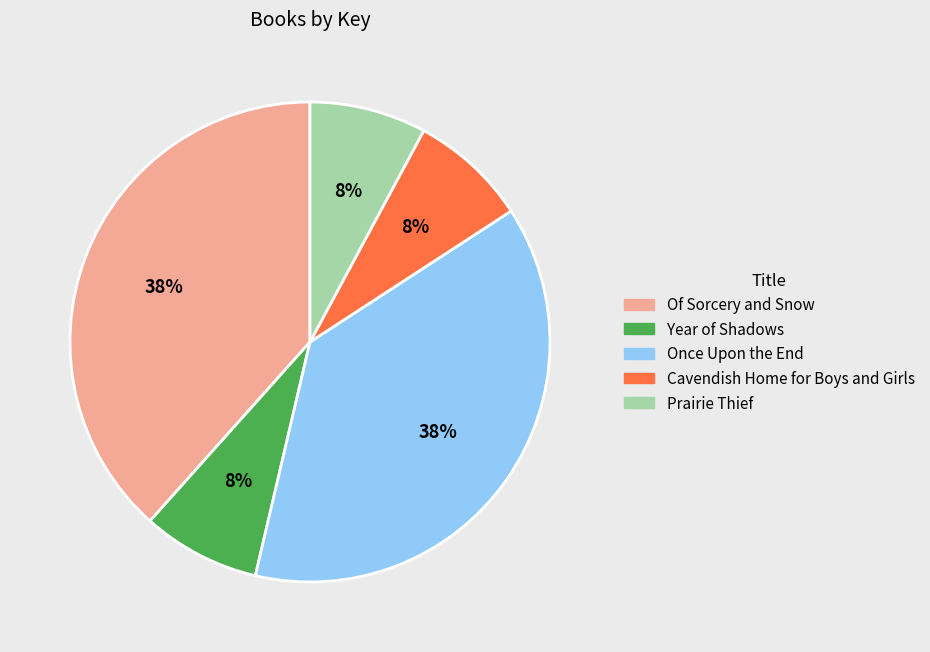

Do Prairie Thief and Cavendish Home for Boys and Girls together represent more than half of the pie?

No